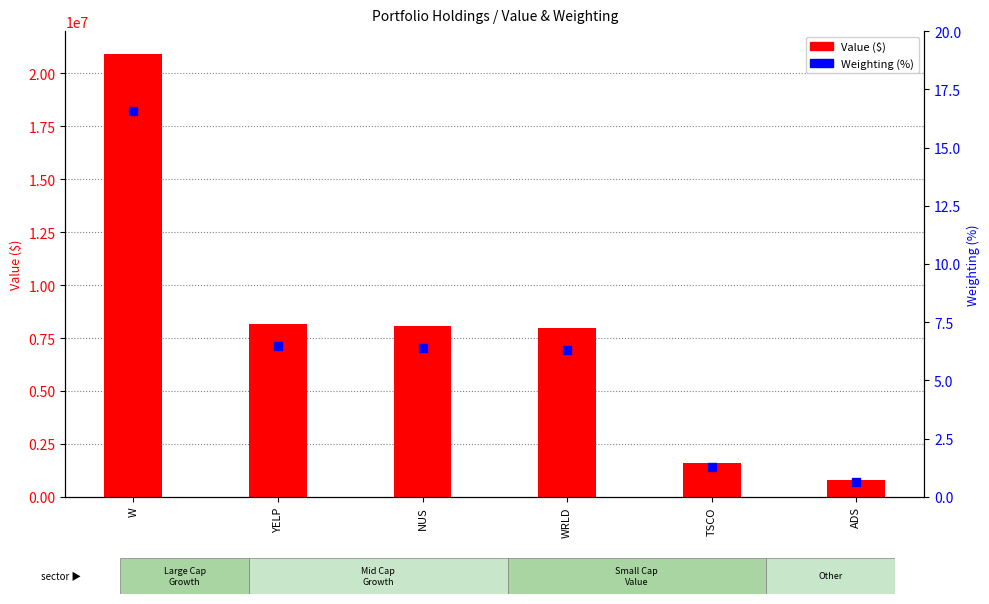

At which category is the sum across all series the highest?

W